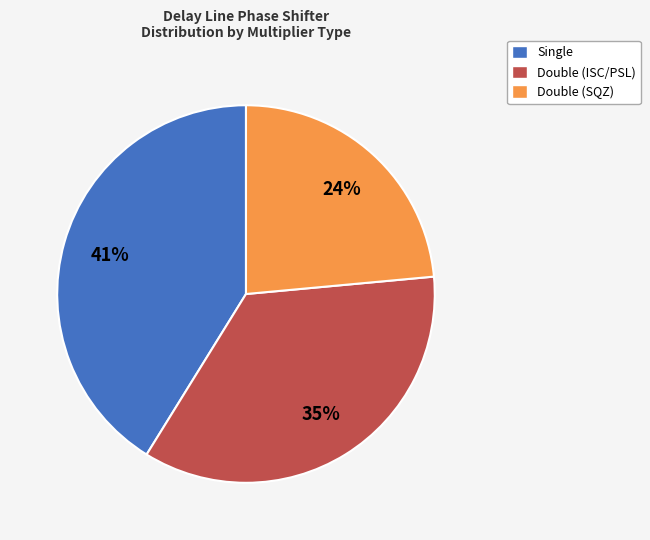

Does any single category account for the majority?

No